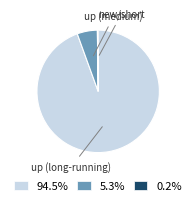

Is there a majority slice in this chart?

Yes